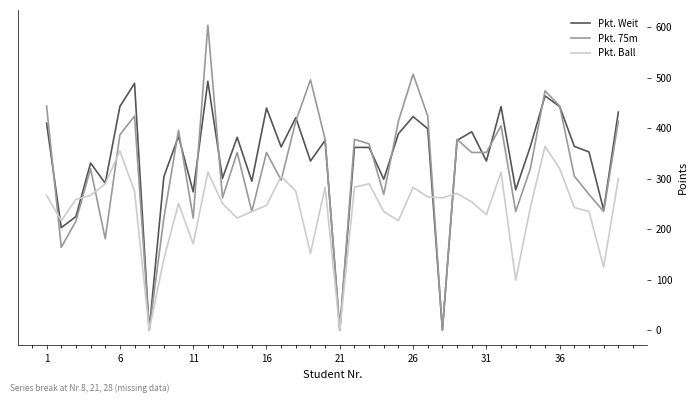

Does the chart have visible grid lines?

No